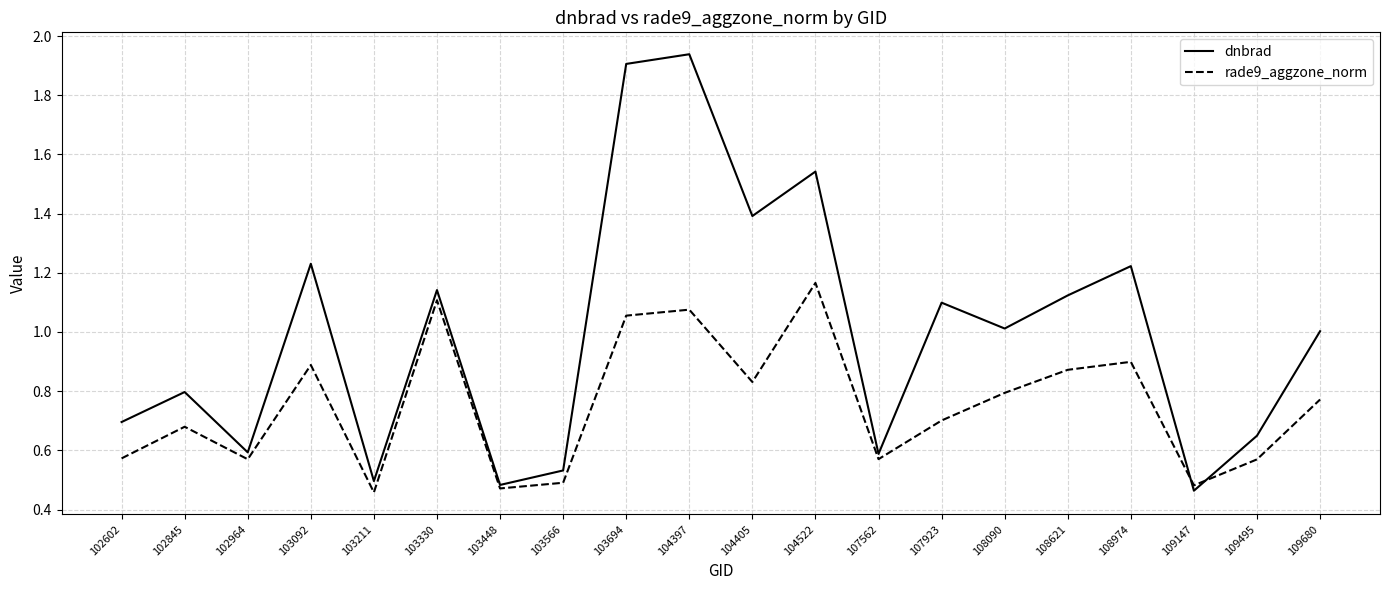

After their last crossing, which series has the higher values: rade9_aggzone_norm or dnbrad?

dnbrad